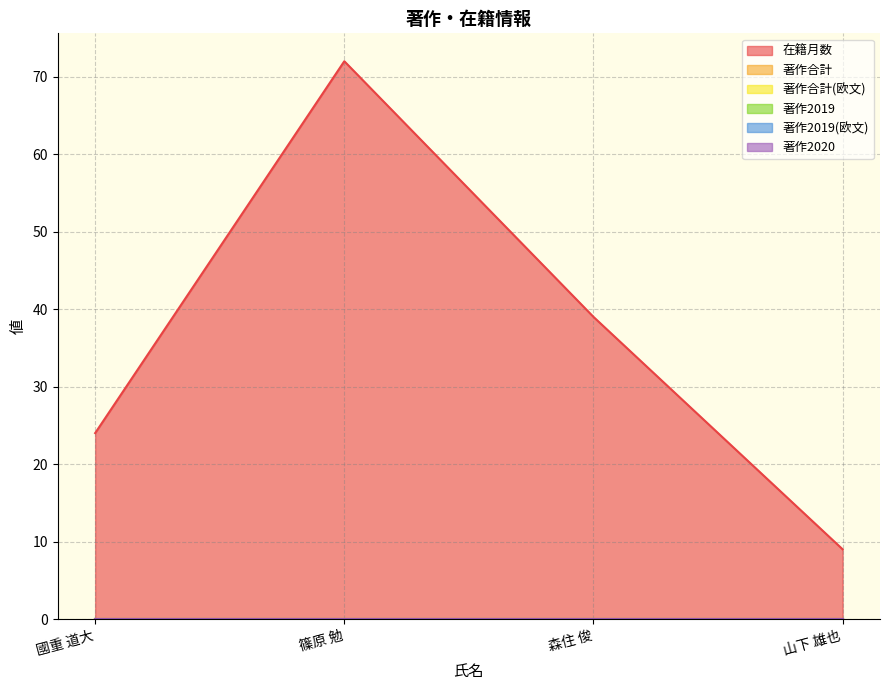

How many series are shown in this chart?

6